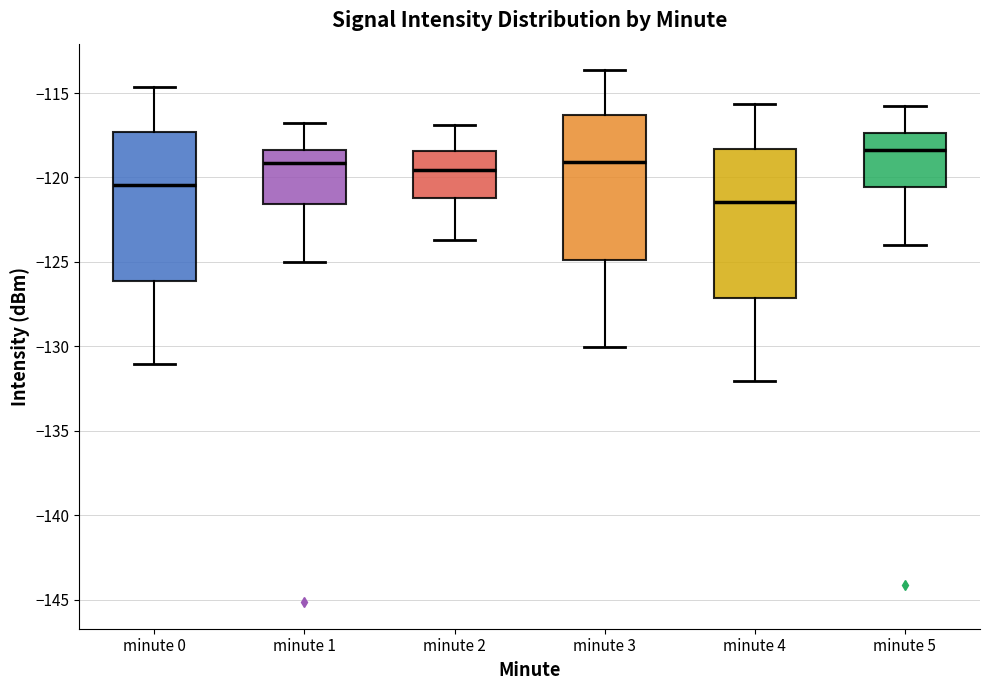

Where is the lower edge of the box for minute 4 on the y-axis? The values are not printed on the chart, so give them approximately, as read against the axis.

-127.0